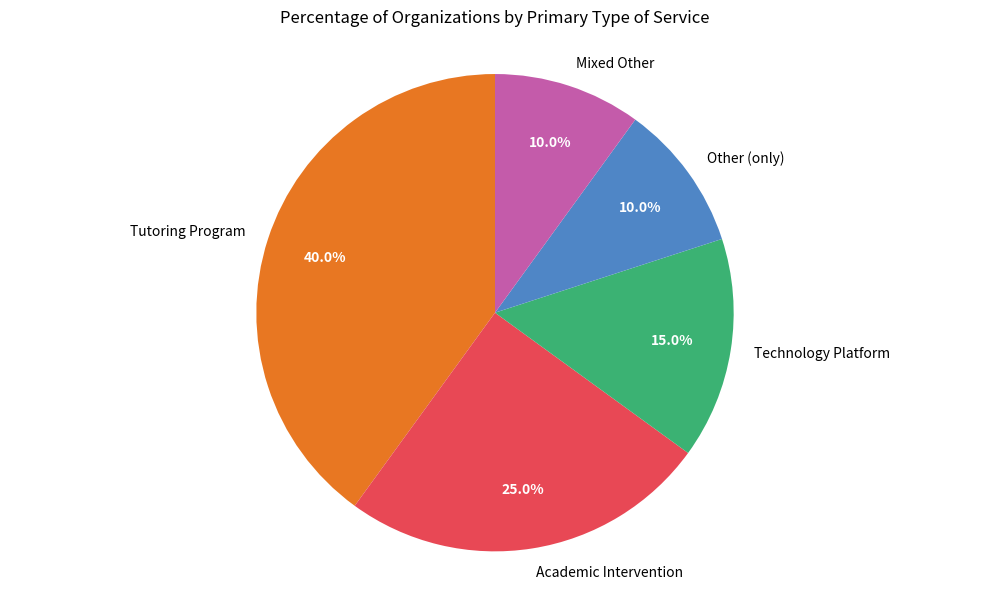

Is there any slice that represents more than half of the pie?

No